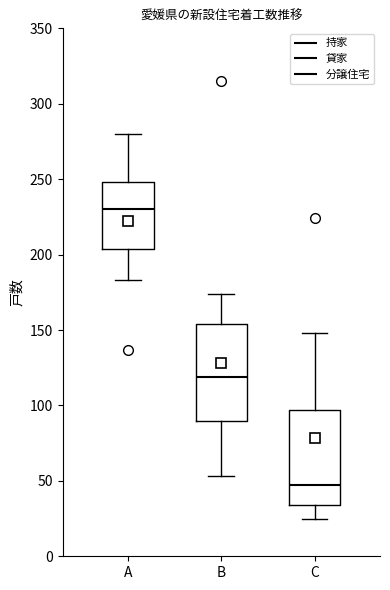

Which box has the highest median line?

A